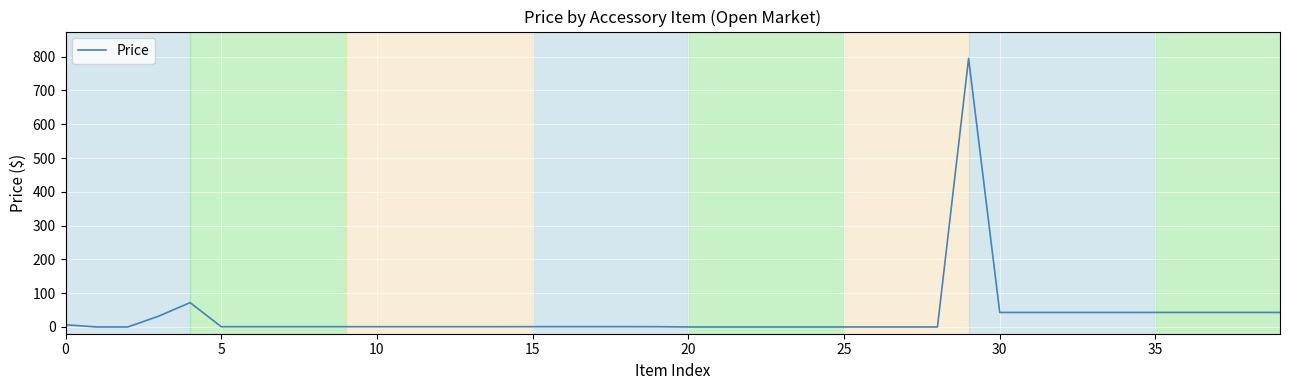

What is the difference between the maximum and minimum values?

794.8